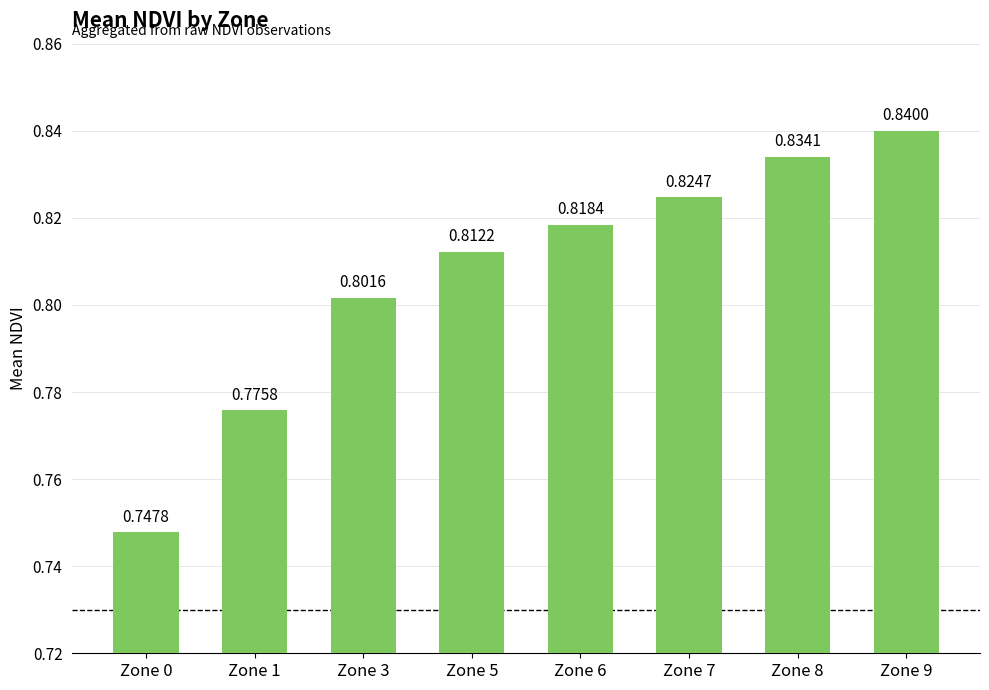

Between Zone 8 and Zone 3, which is larger?

Zone 8